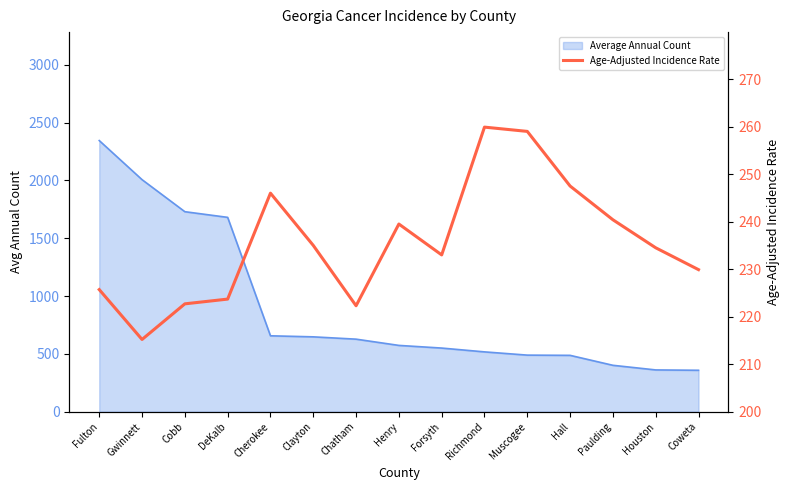

Where is the first local maximum?

Cherokee